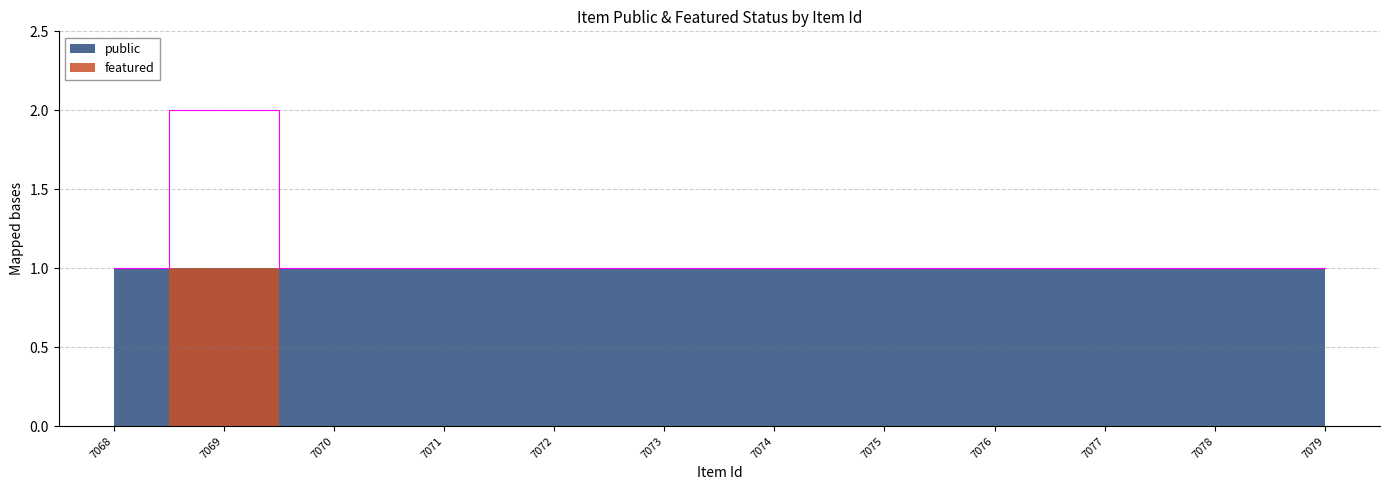

Reading left to right, what are all the values shown in this chart?

7068=1	7069=2	7070=1	7071=1	7072=1	7073=1	7074=1	7075=1	7076=1	7077=1	7078=1	7079=1